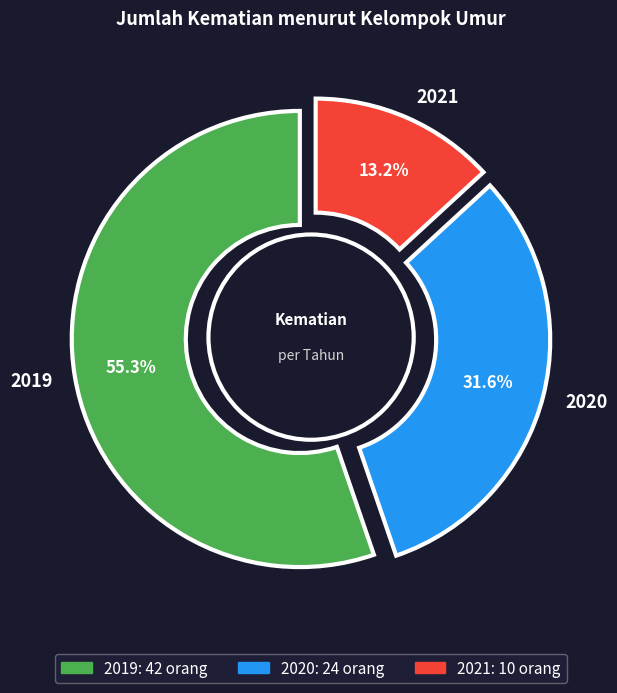

How many segments does this pie chart have?

3